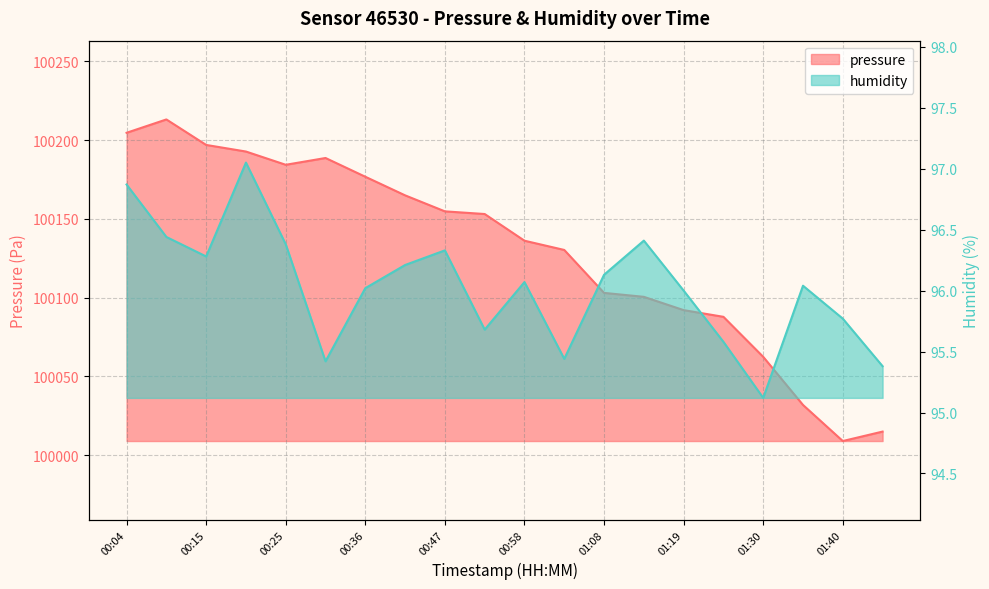

Is the value of pressure at 01:24 greater than the value of humidity at 00:31?

Yes